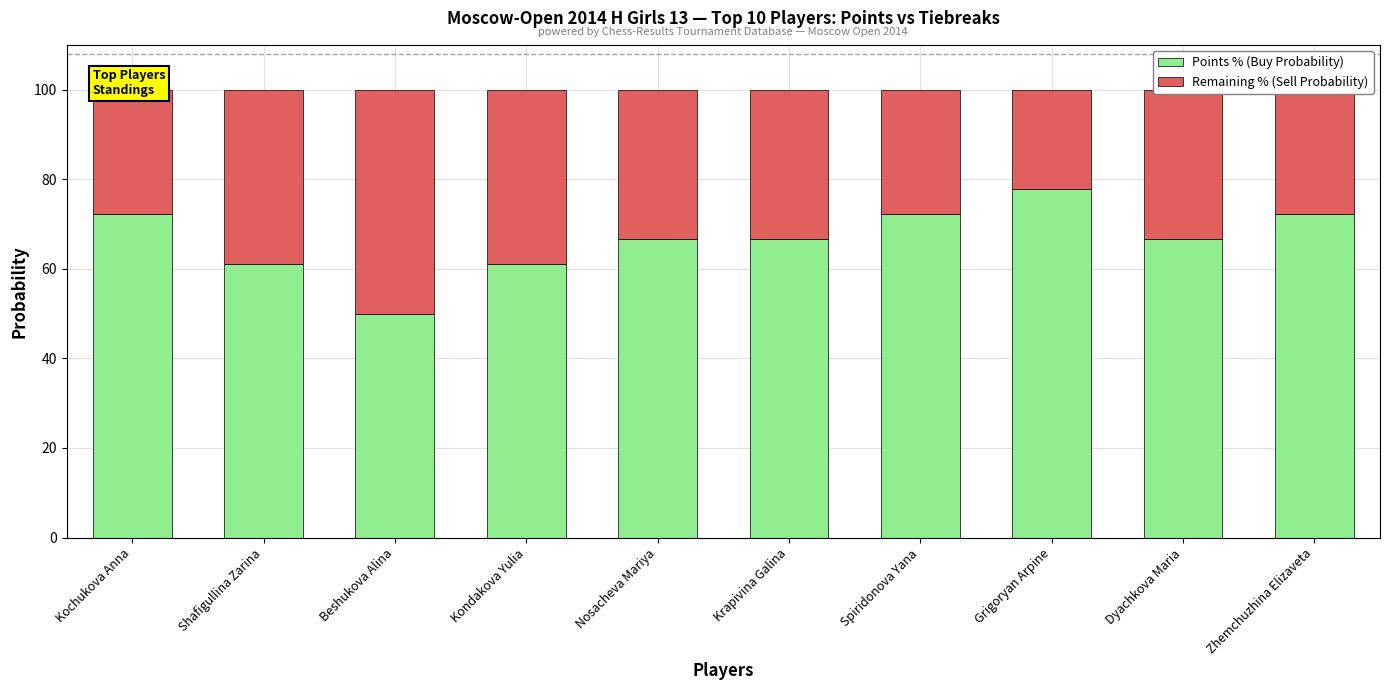

What is the total value across all series at Spiridonova Yana?

100.0